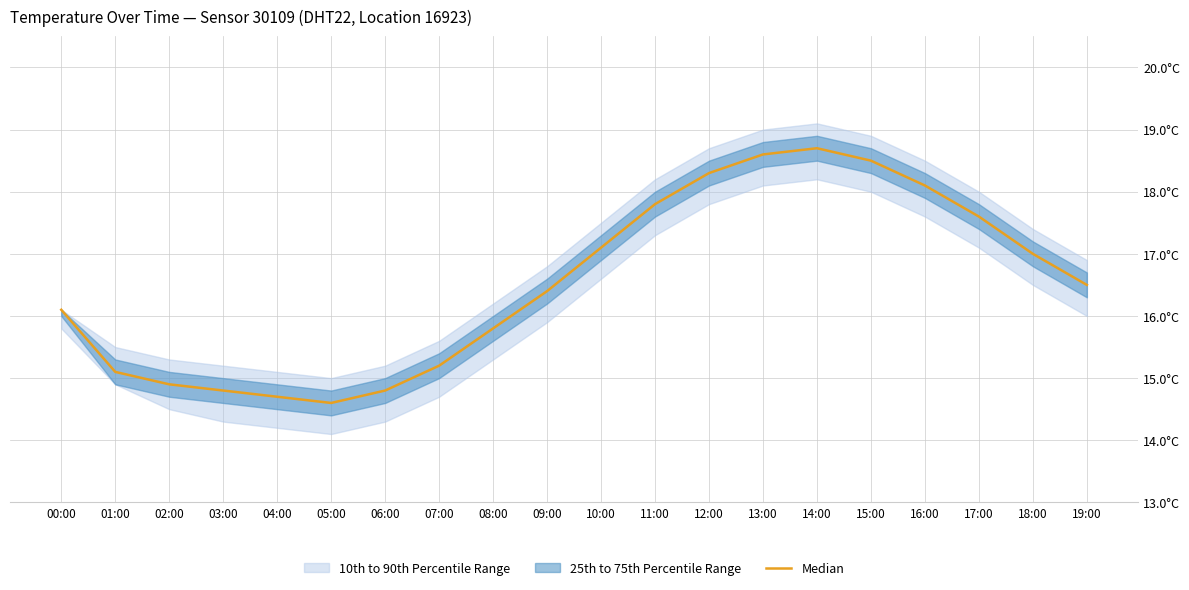

How many lines are shown in the chart?

1